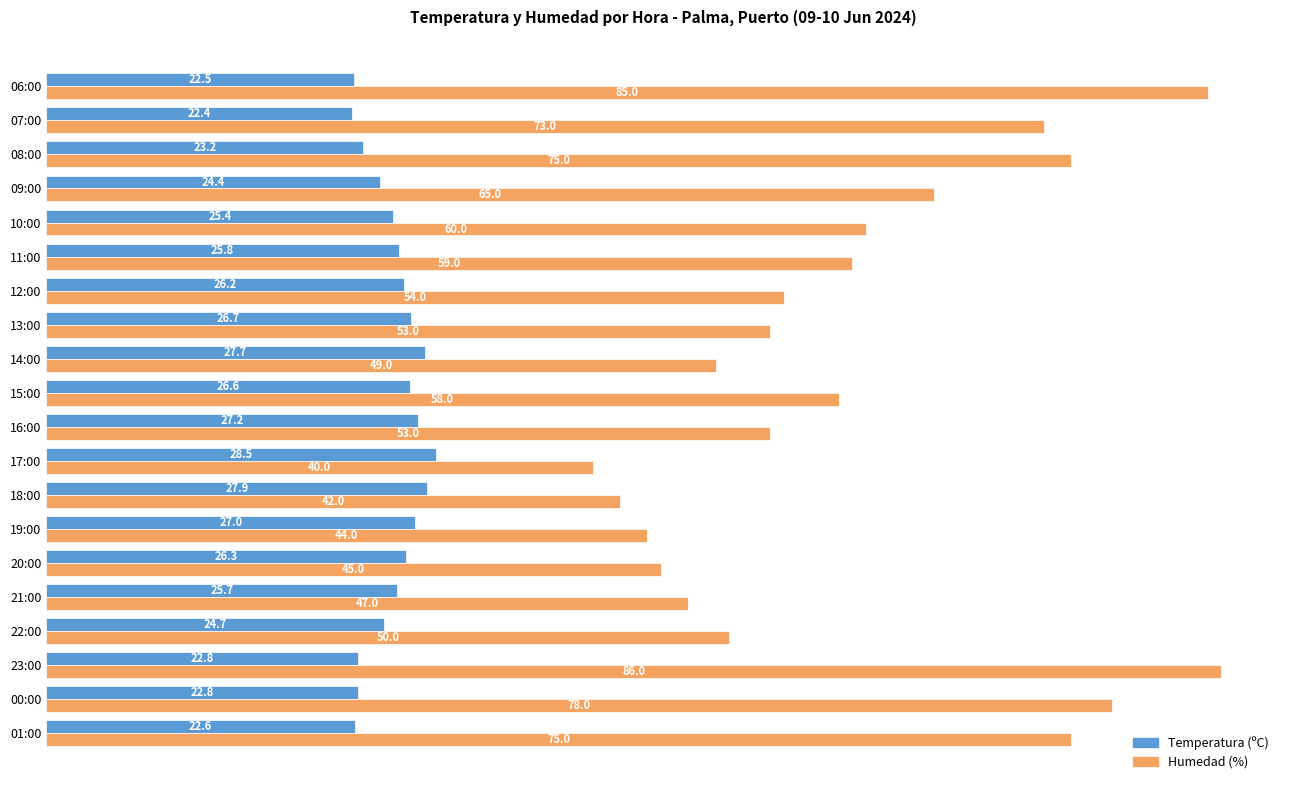

At which category is the sum across all series the highest?

23:00